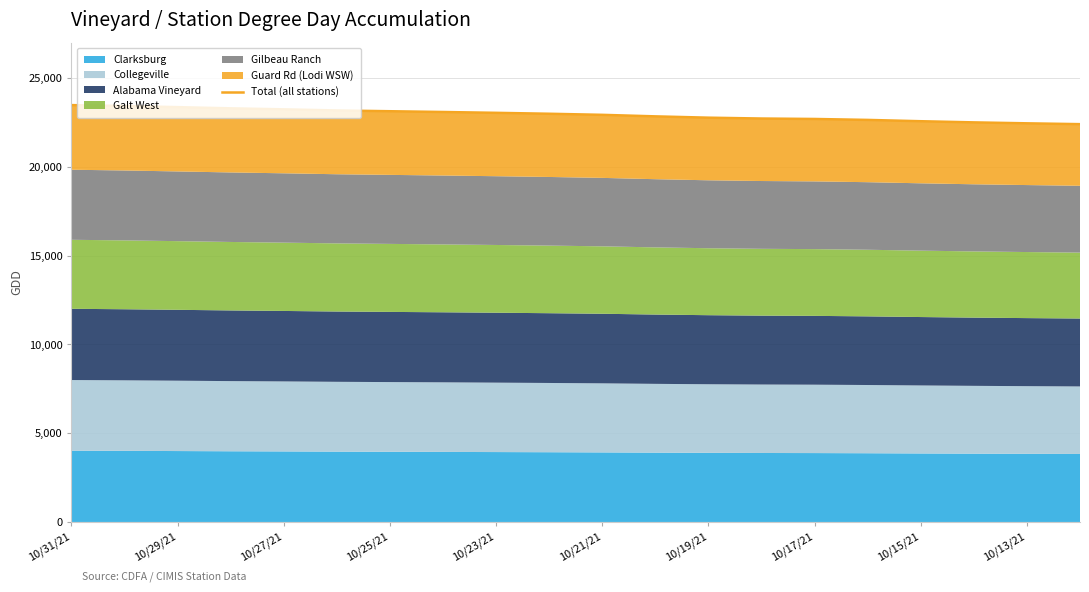

True or false: the data shows 6163 at 10/21/21.

False